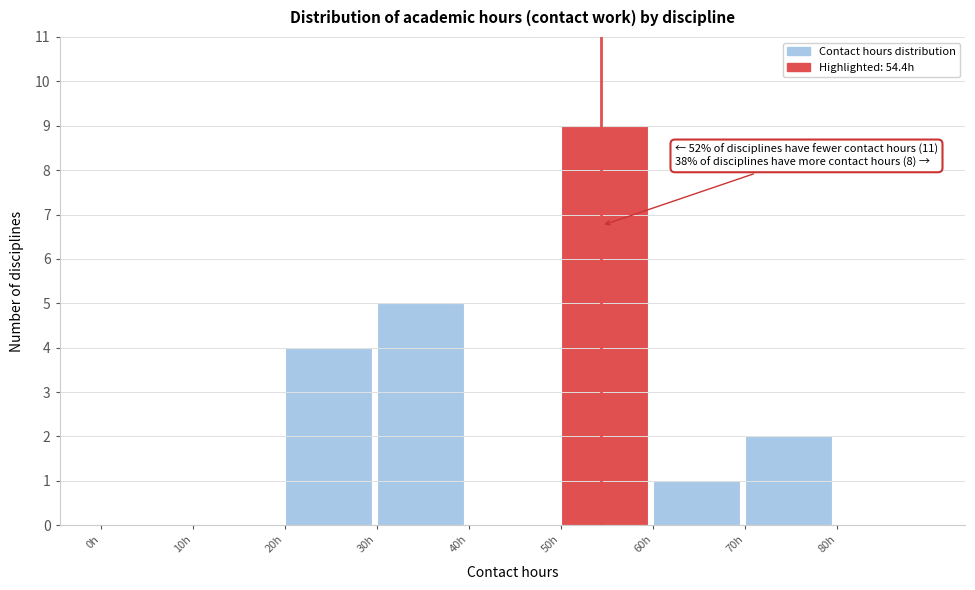

Over which range of the x-axis is the bar tallest?

50 to 60